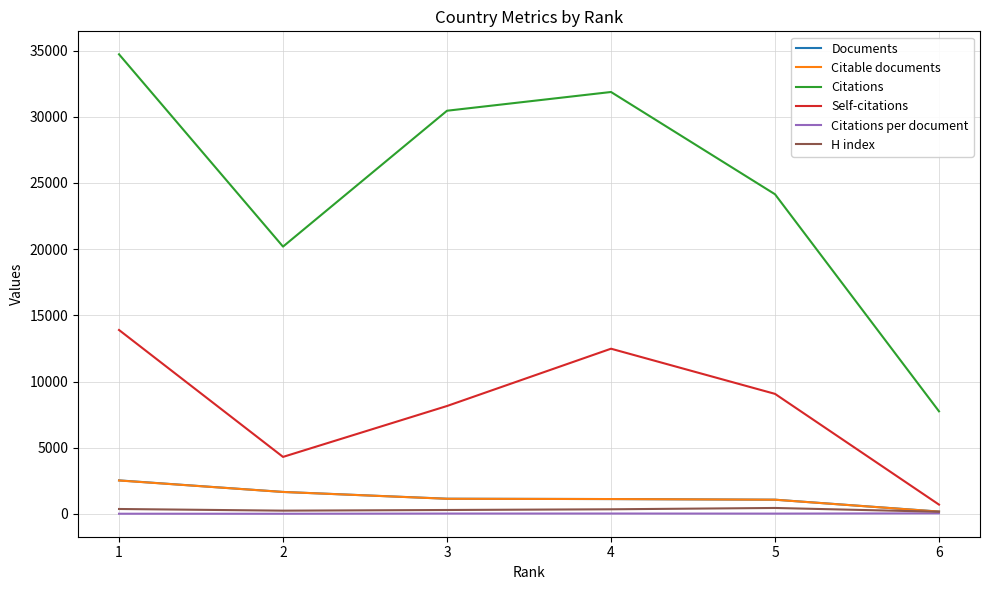

True or false: Citable documents and Citations cross at least once.

False